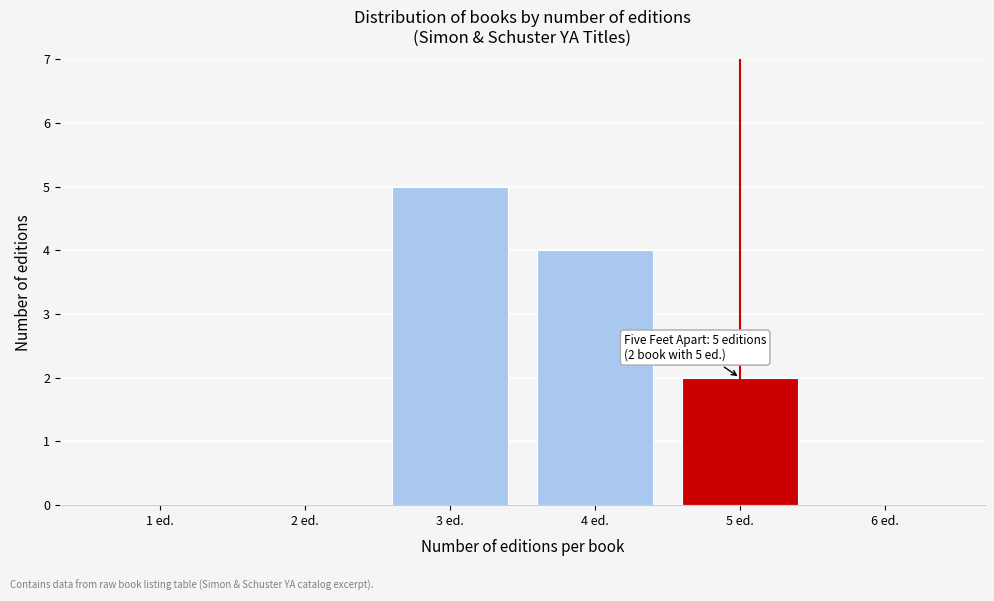

Reading left to right, list all the values displayed in this chart.

1 ed.=0	2 ed.=0	3 ed.=5	4 ed.=4	5 ed.=2	6 ed.=0